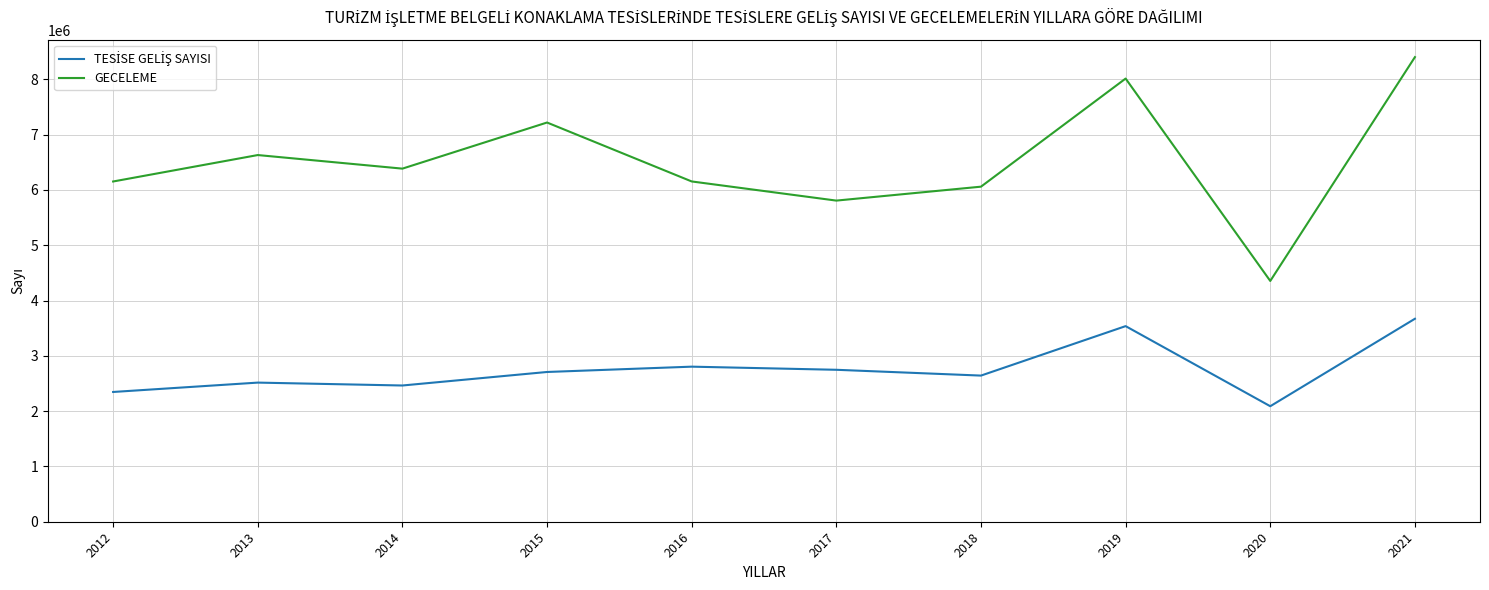

What is the total value across all series at 2020?

6444220